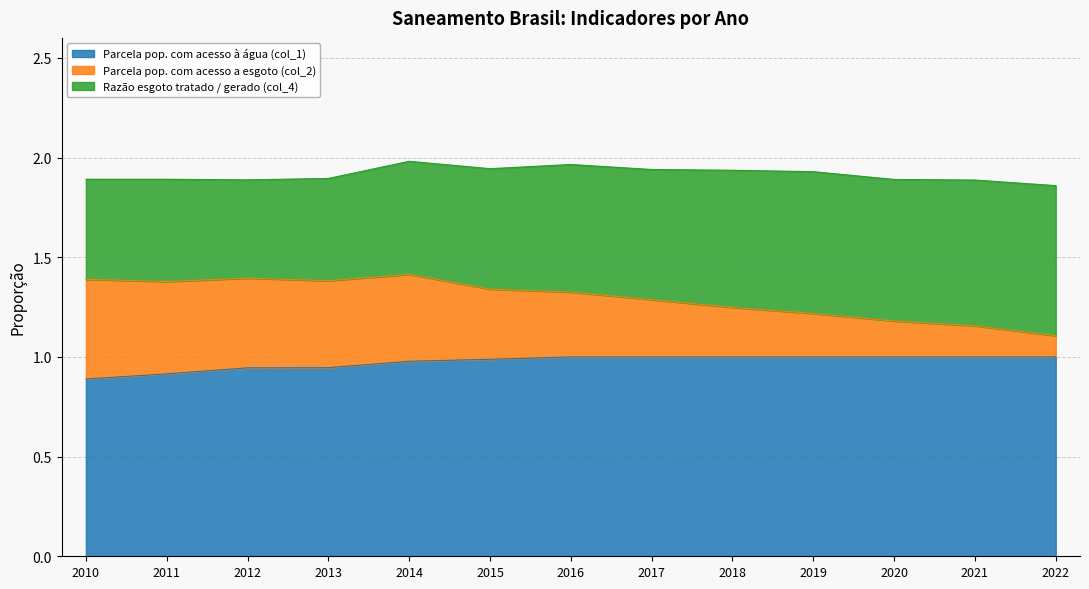

The Parcela pop. com acesso à água (col_1) series shows 1.0 at 2015. True or false?

True